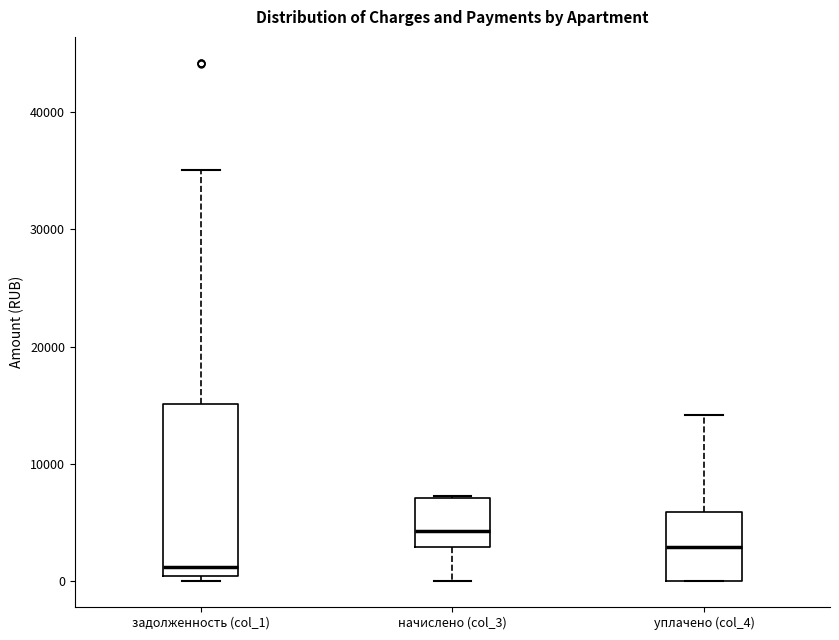

Reading left to right, read every box against the y-axis: the position of its median line, the range the box covers, and the ends of its whiskers. The values are not printed on the chart, so give them approximately, as read against the axis.

задолженность (col_1): median 1000, box 0 to 15000, whiskers 0 (just below the box's lower edge) to 35000
начислено (col_3): median 4000, box 3000 to 7000, whiskers 0 to 7000
уплачено (col_4): median 3000, box 0 to 6000, whiskers 0 to 14000